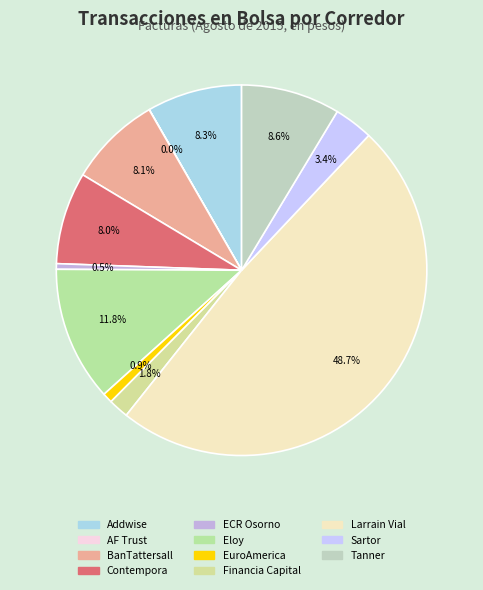

How many segments does this pie chart have?

11